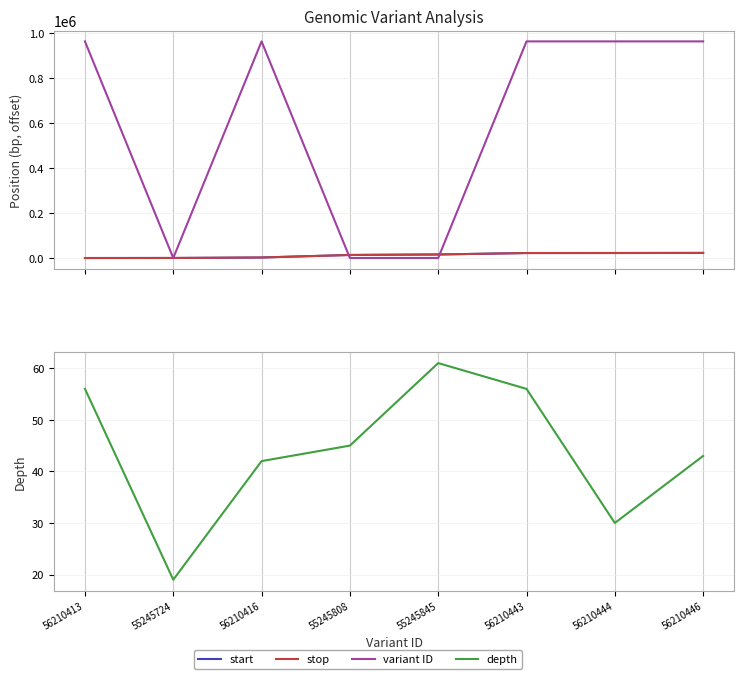

Which series has the largest total across all categories?

variant ID